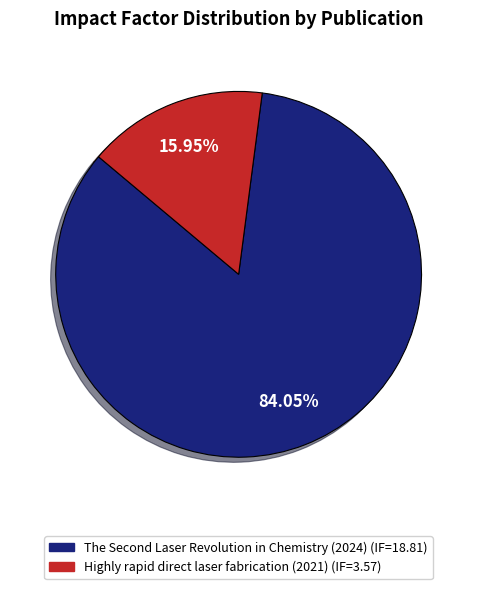

Which slice represents more than half of the pie?

The Second Laser Revolution in Chemistry (2024)